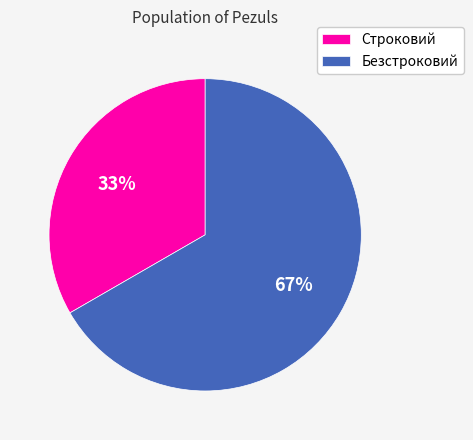

To the nearest percent, what is the combined percentage of Безстроковий and Строковий?

100%